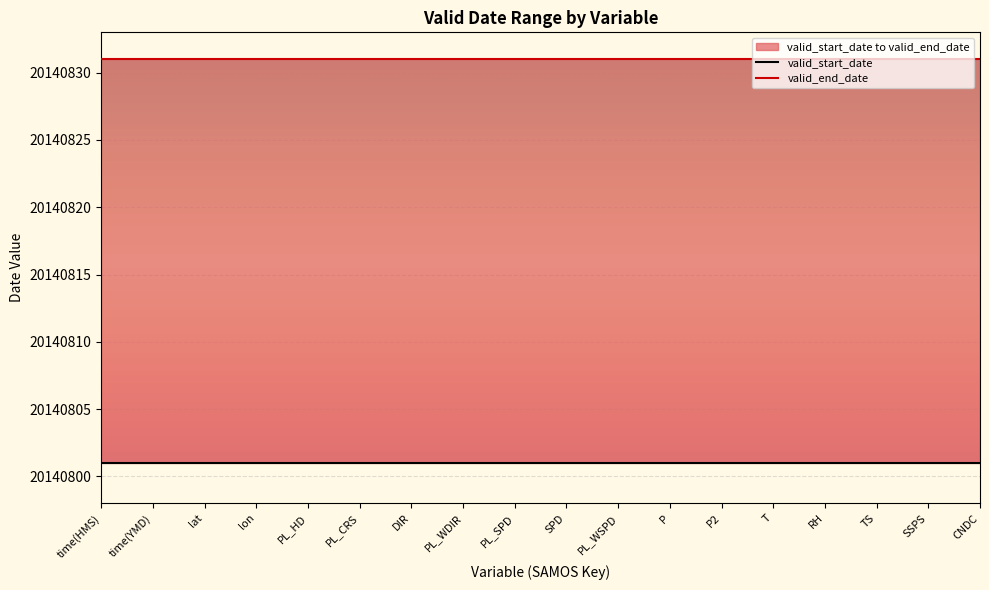

At which label does valid_start_date reach its minimum?

time(HMS)